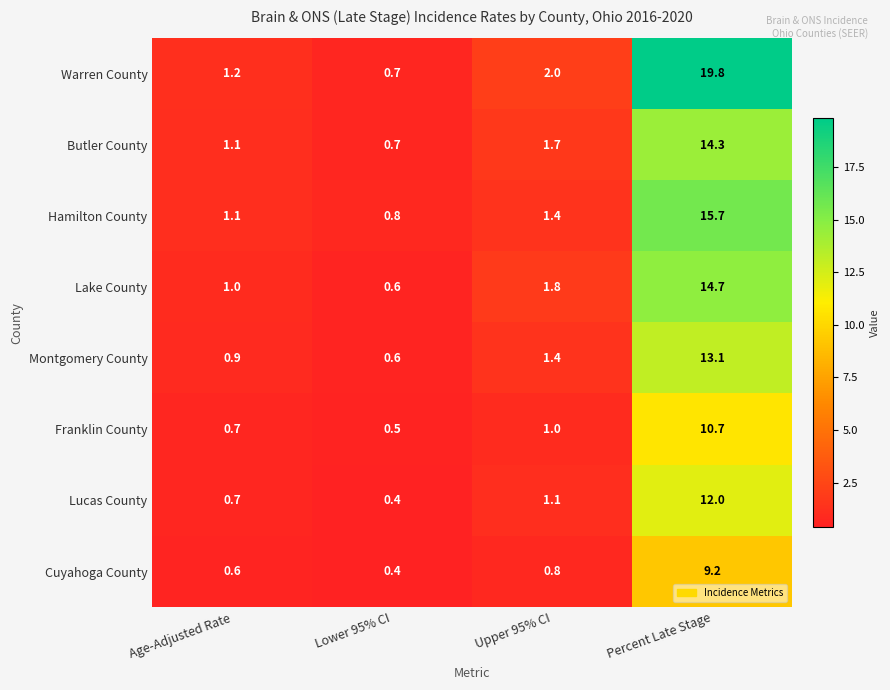

Where is Franklin County nearest to the value 5?

Upper 95% CI